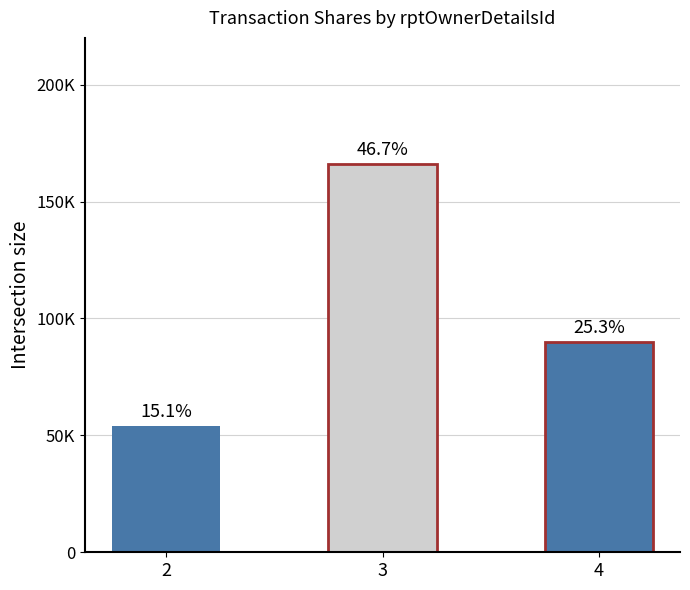

Does the chart contain stacked bars?

No